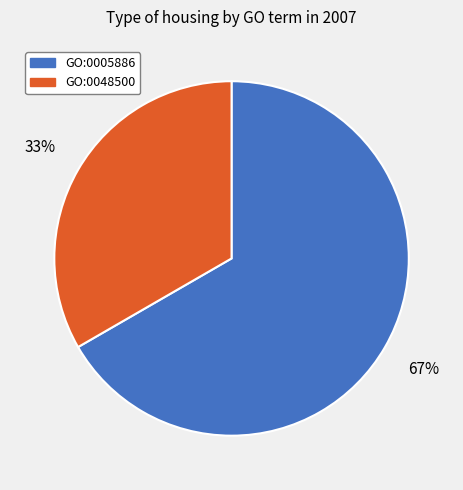

What percentage is the GO:0005886 slice, to the nearest percent?

67%